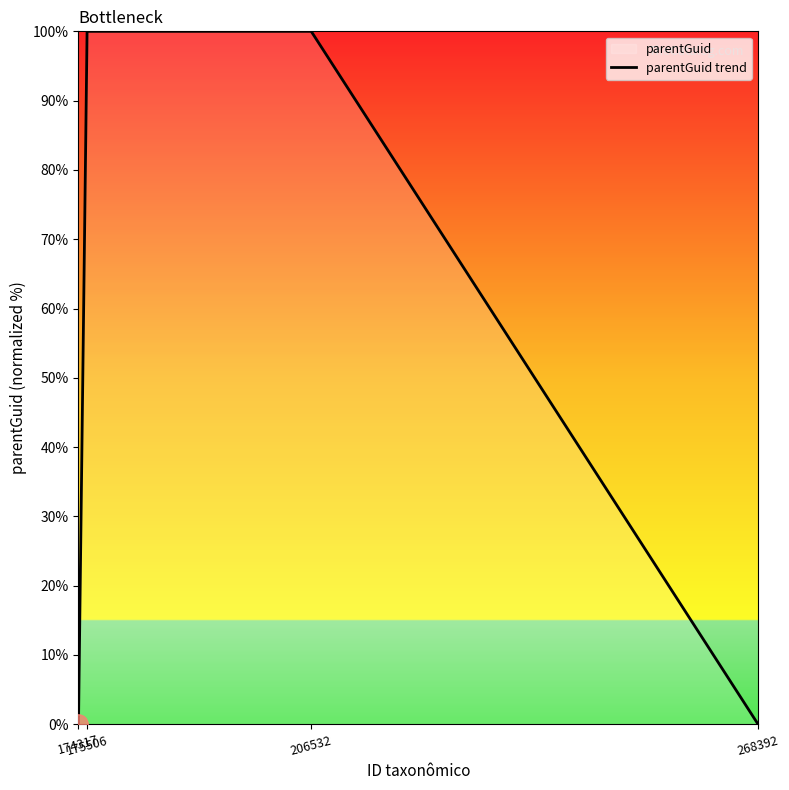

Between 206532 and 268392, which is larger?

206532